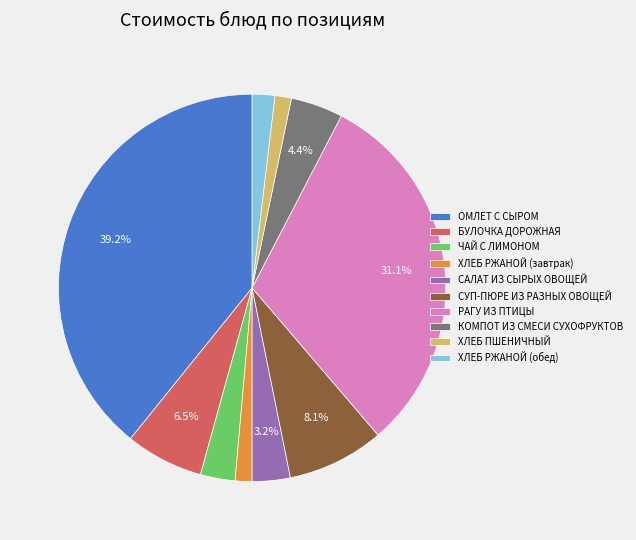

Approximately how many times larger is the value at КОМПОТ ИЗ СМЕСИ СУХОФРУКТОВ compared to САЛАТ ИЗ СЫРЫХ ОВОЩЕЙ?

1.4